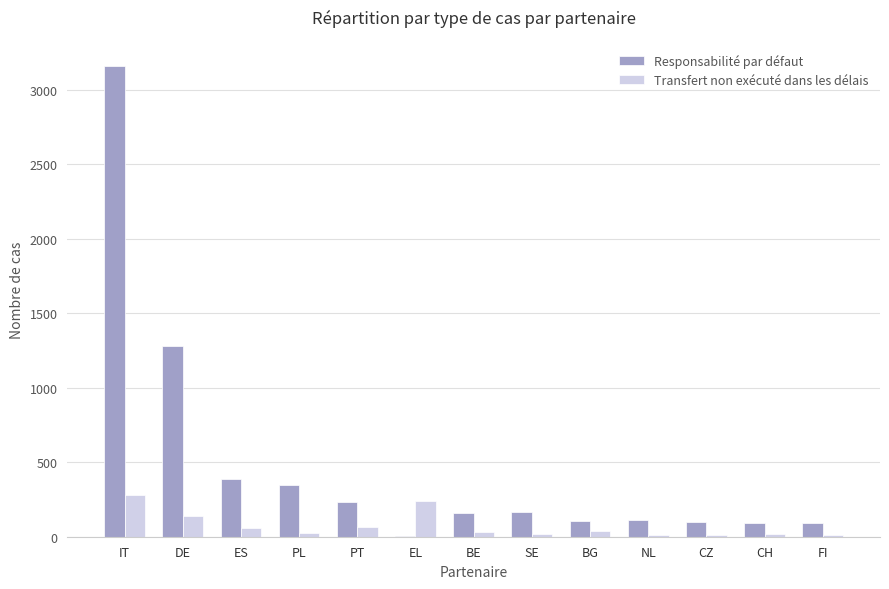

How many series are shown in this chart?

2